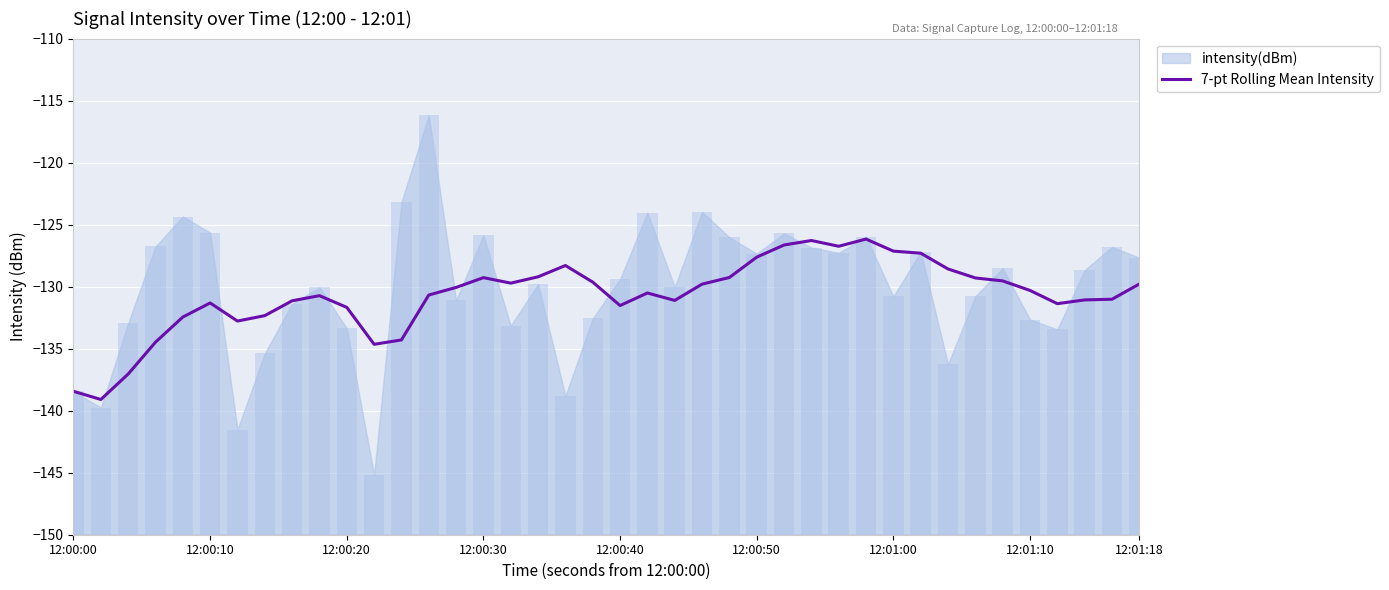

The value of 7-pt Rolling Mean Intensity at 12:00:30 is -175.1. True or false?

False